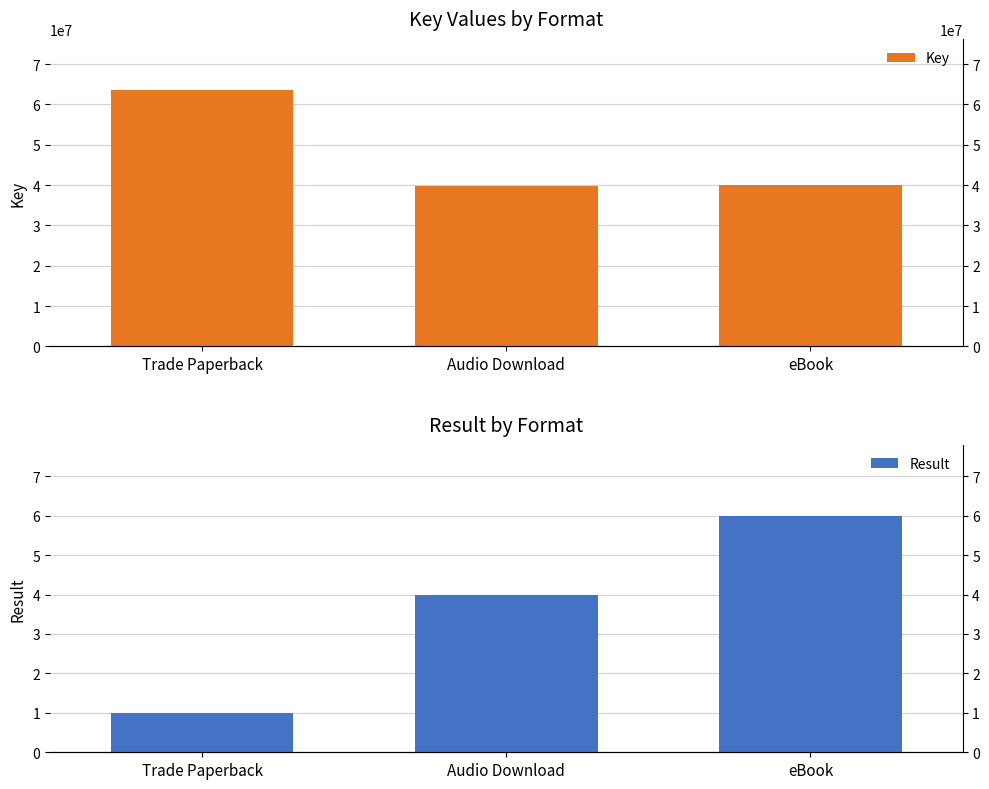

What is the spread (max minus min) of values at Trade Paperback?

63534627